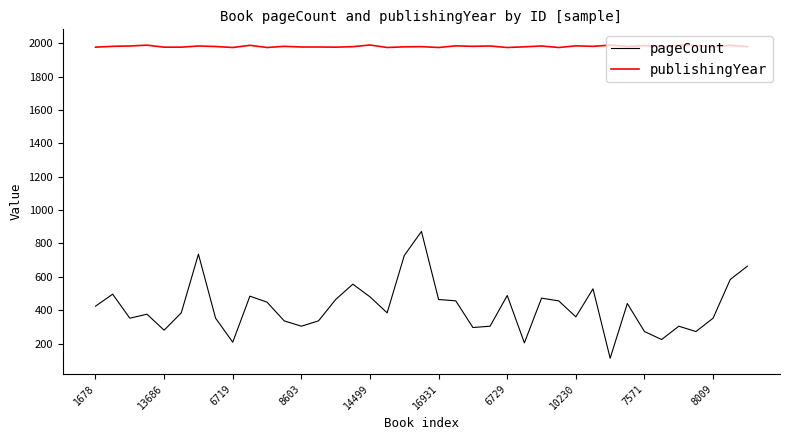

What is the smallest value displayed?

112